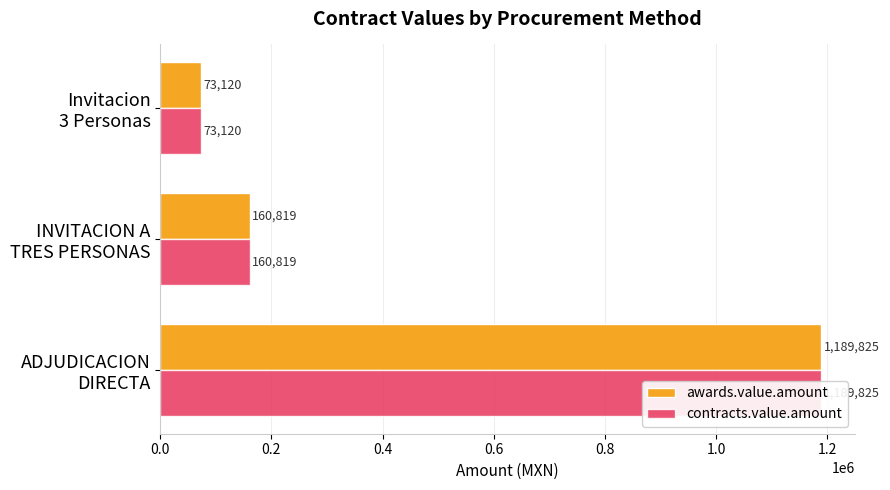

Read the contracts.value.amount value at Invitacion 3 Personas.

73120.0